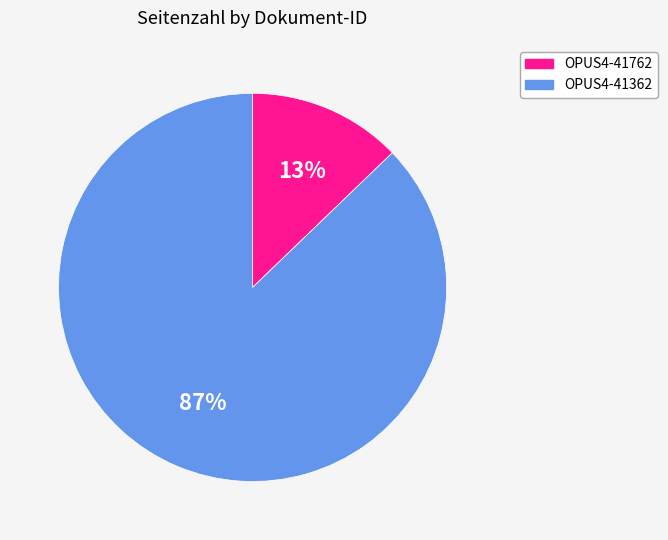

Which slice is the largest?

OPUS4-41362